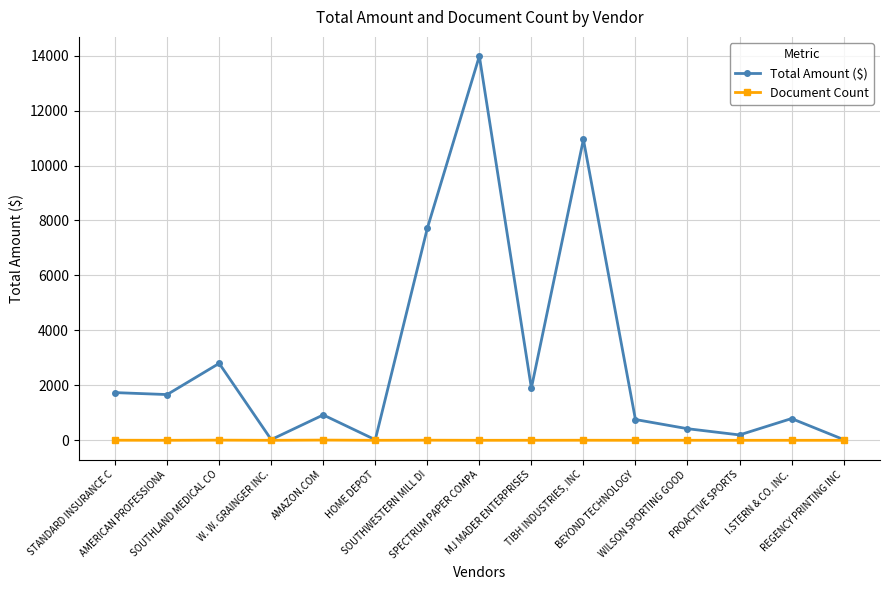

What is the difference between the highest and lowest values at HOME DEPOT?

19.9